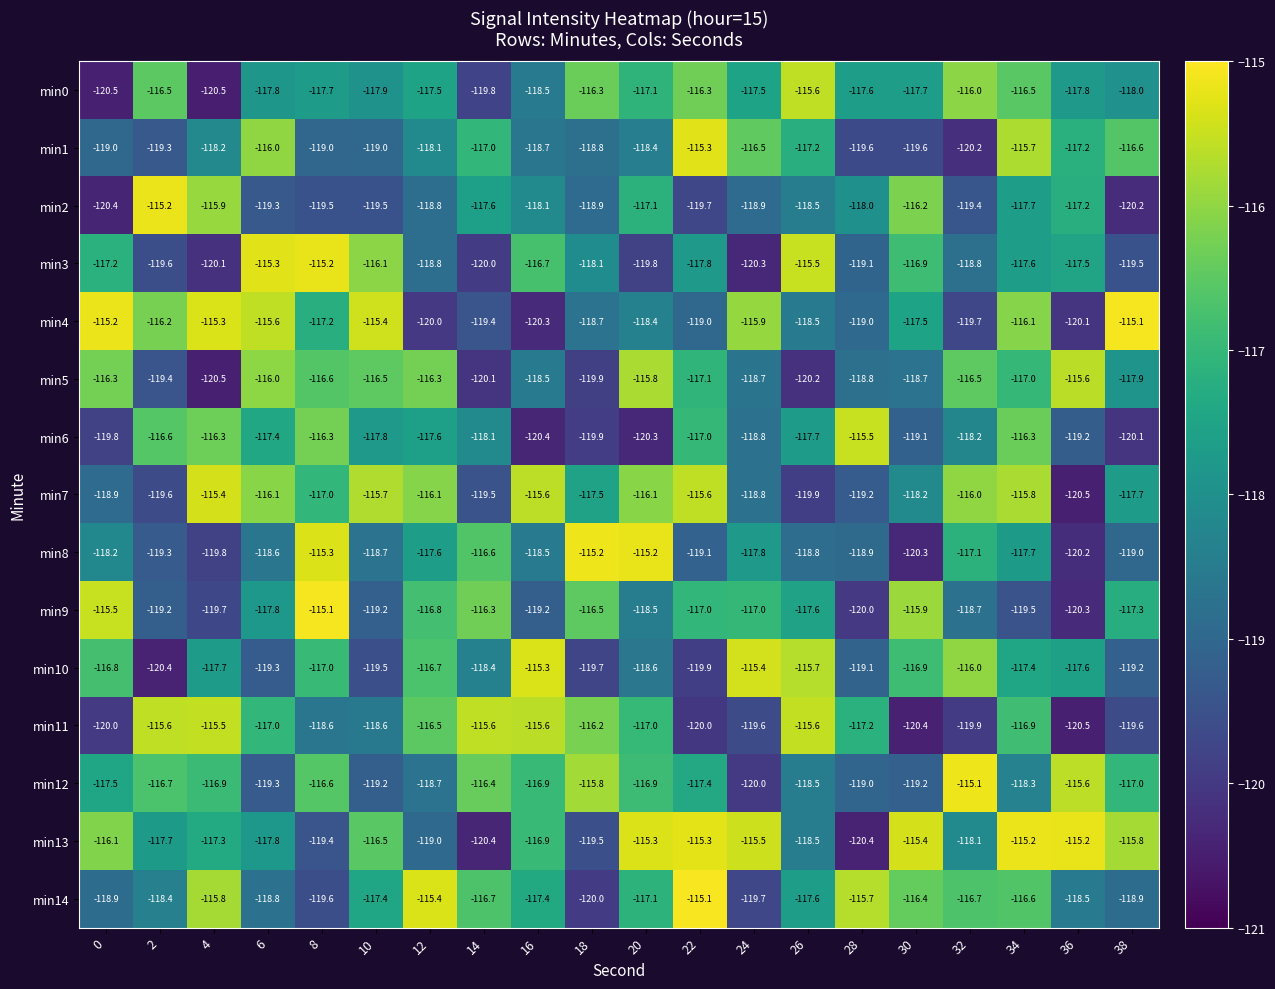

What is the total value across all series at 6?

-1762.1